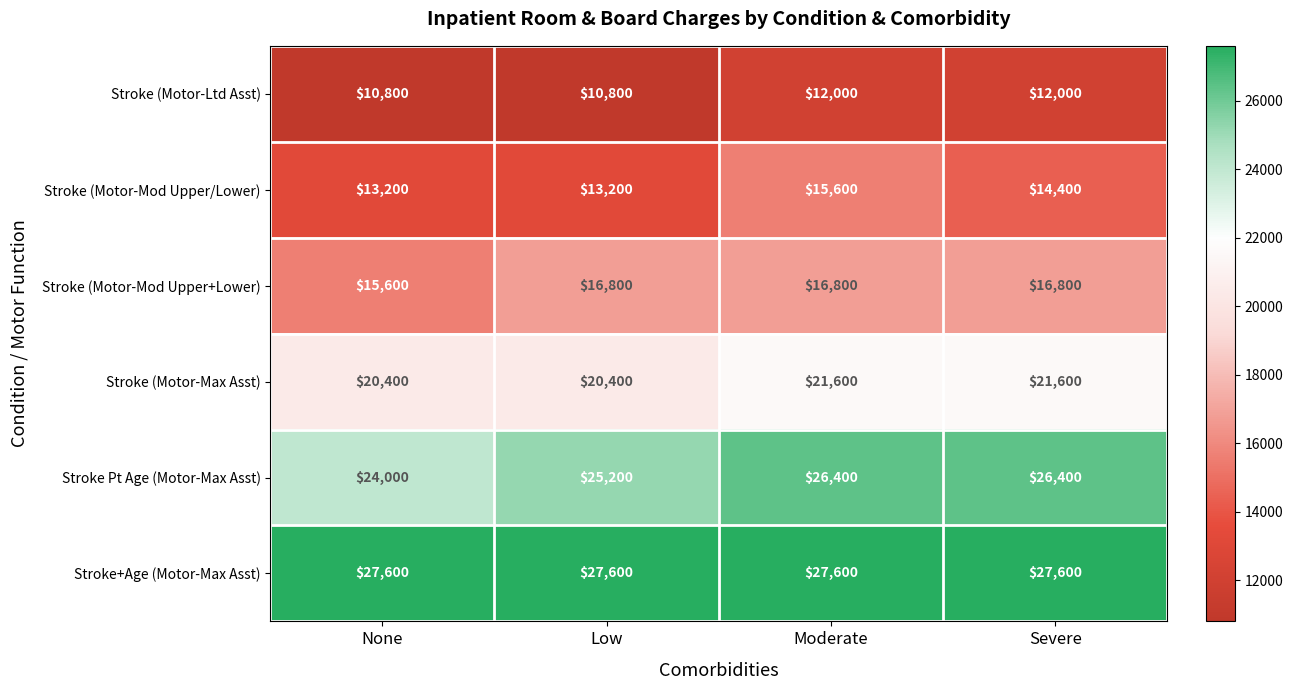

What is the total value across all series at Low?

114000